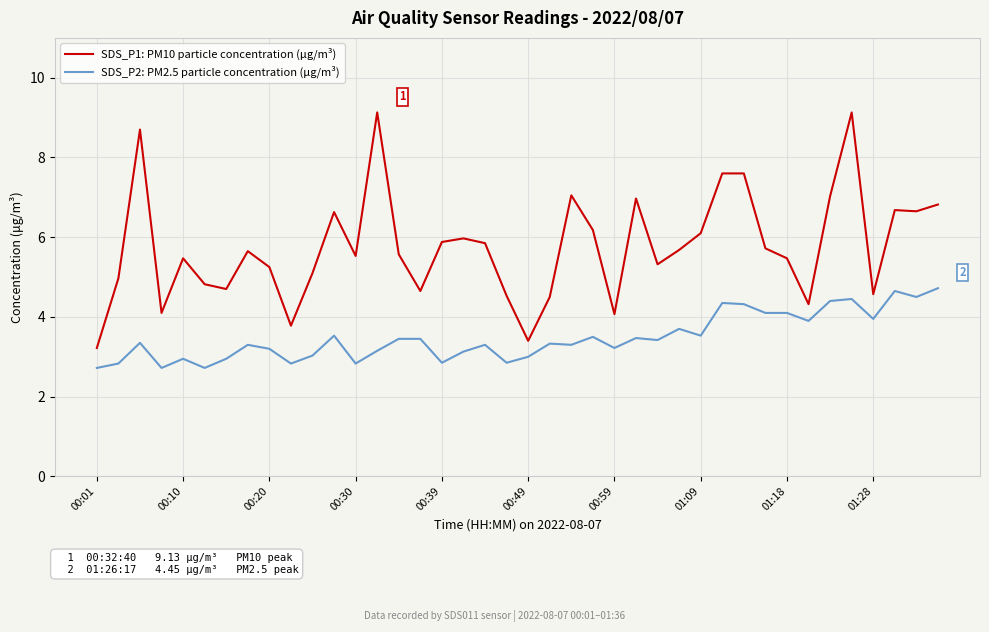

Rank the series by their average value, from lowest to highest.

SDS_P2: PM2.5 particle concentration (μg/m³), SDS_P1: PM10 particle concentration (μg/m³)